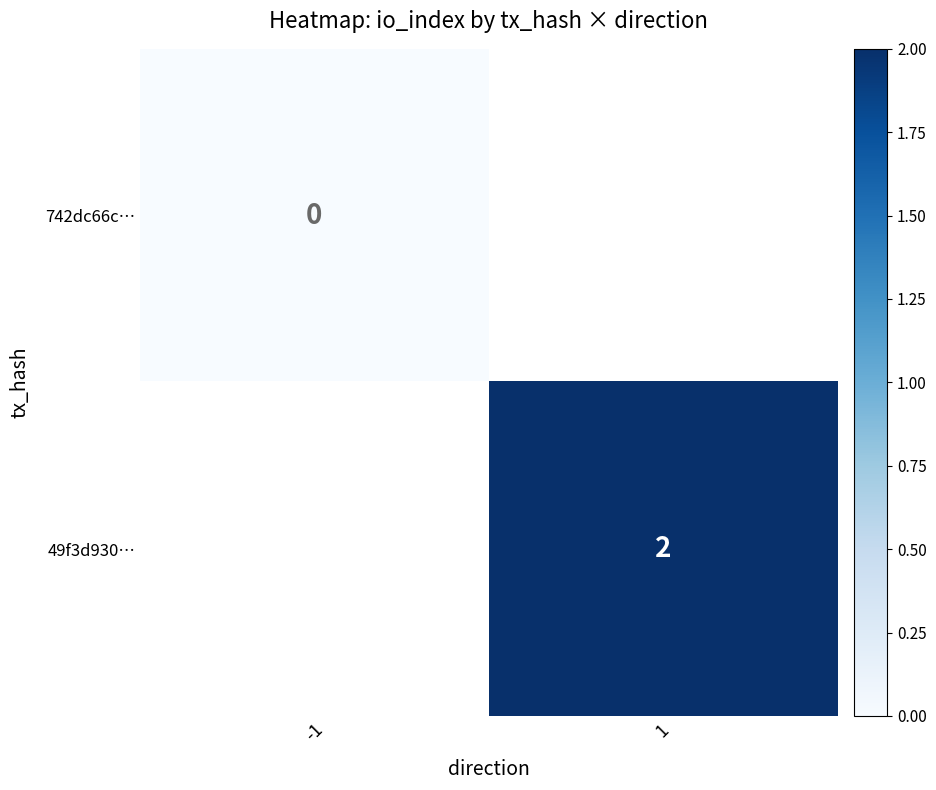

True or false: 49f3d930… has a value of 2 at 1.

True